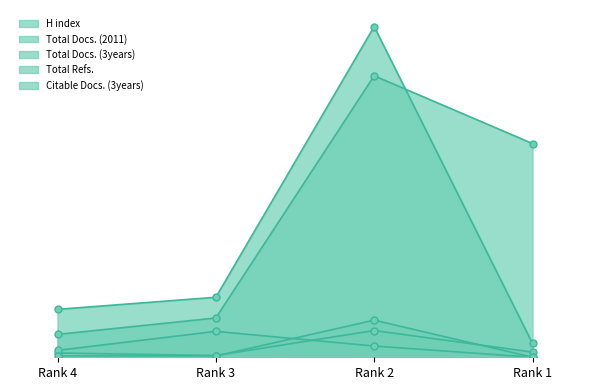

After their last crossing, which series has the higher values: Total Refs. or H index?

Total Refs.